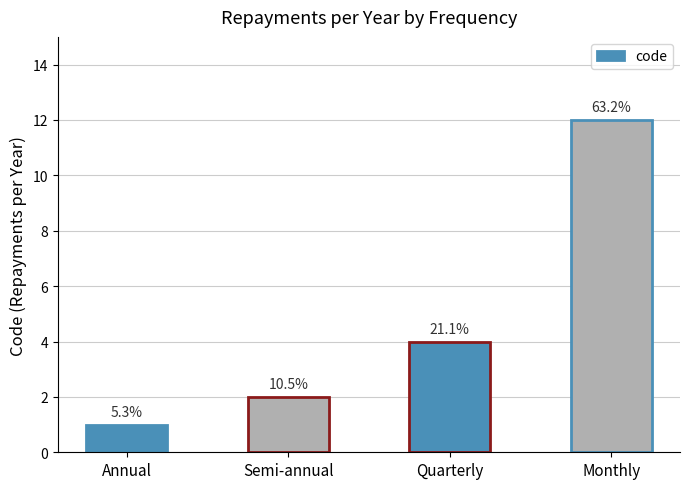

True or false: the data shows 2 at Semi-annual.

True